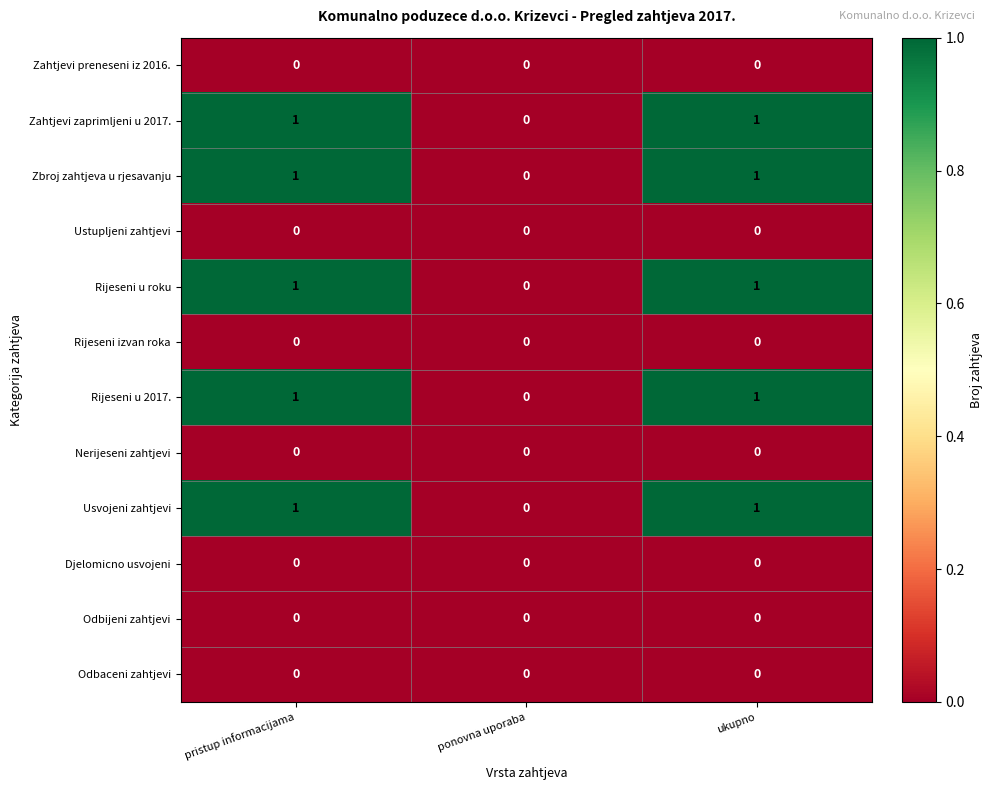

Count the Rijeseni u 2017. values in the range 0 to 1.

3